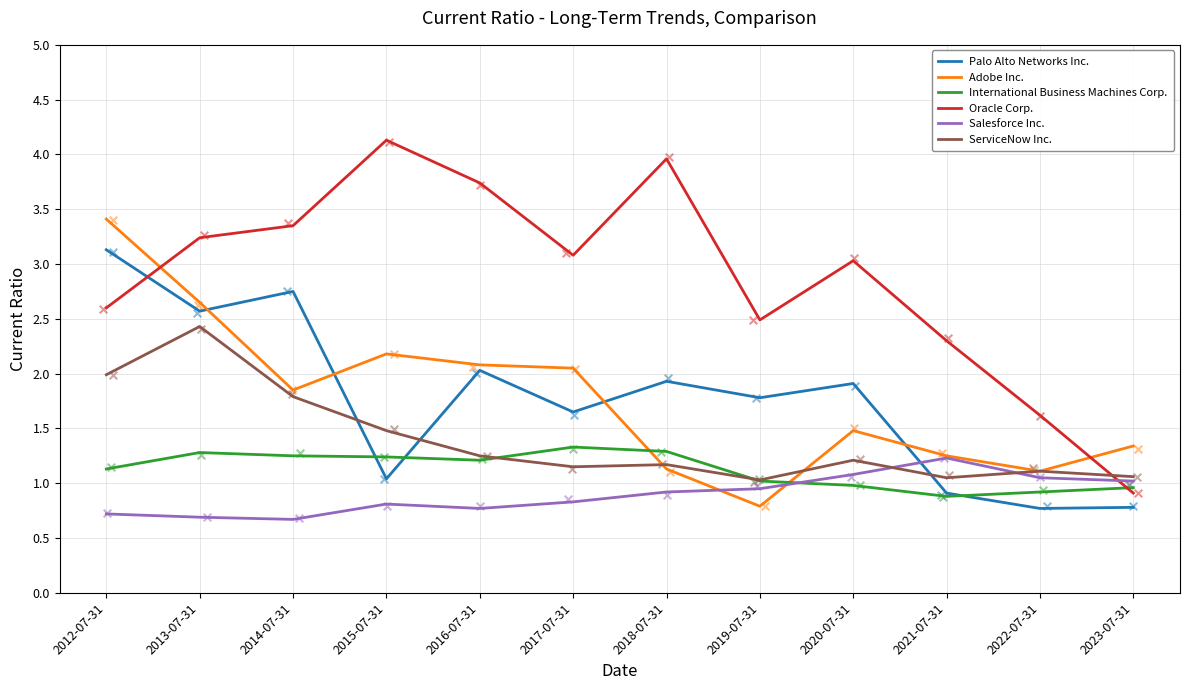

Which series reaches the maximum Y coordinate?

Oracle Corp.